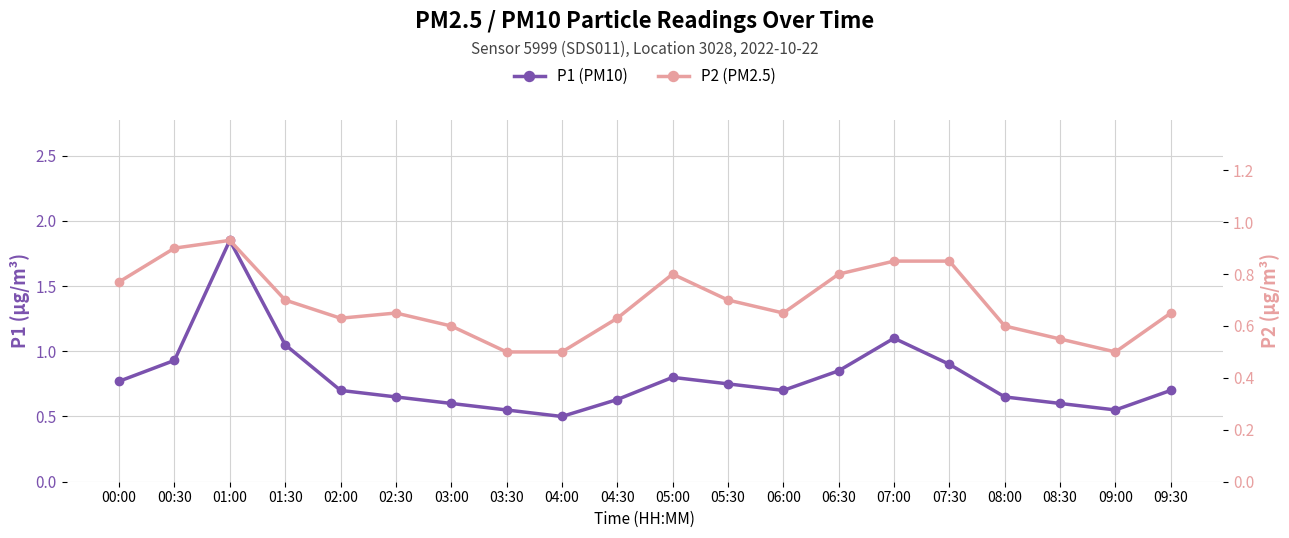

True or false: P2 has more than 2 interior local peaks.

True